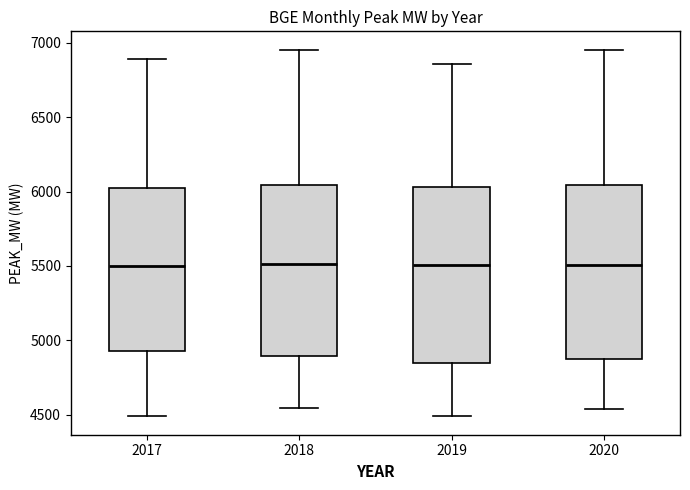

Where is the upper edge of the box at x = 2017 on the y-axis? The values are not printed on the chart, so give them approximately, as read against the axis.

6000